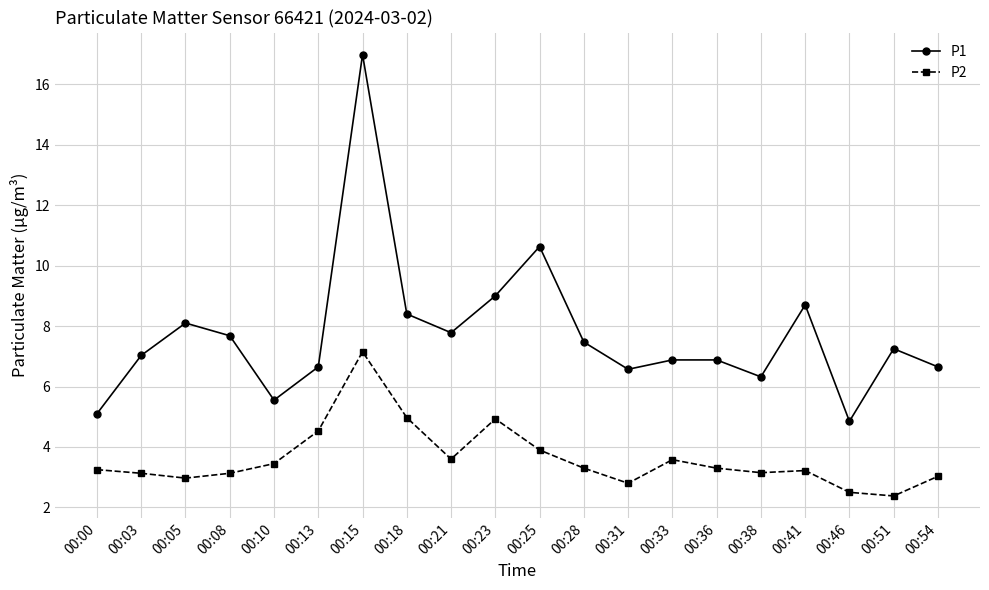

What is the value of the P2 point at the 10th from the left?

4.9